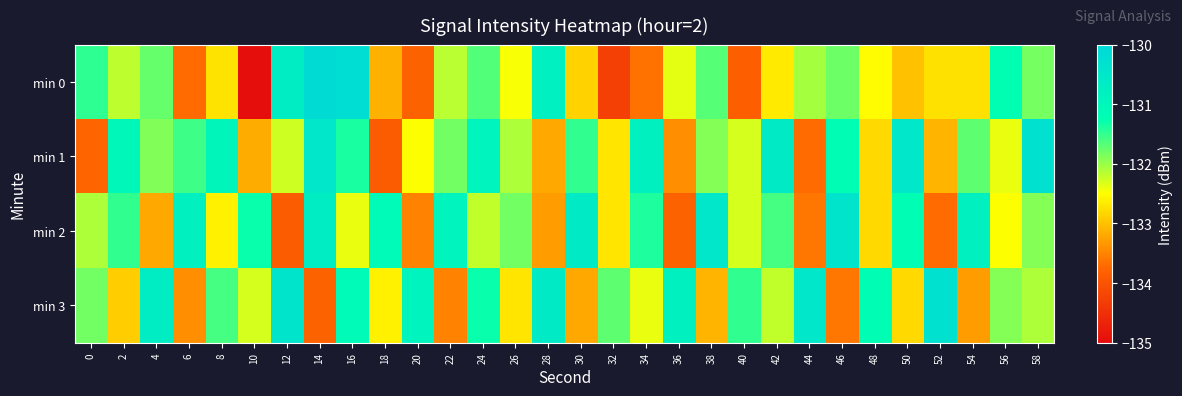

At which category does the chart reach its minimum across all series?

10